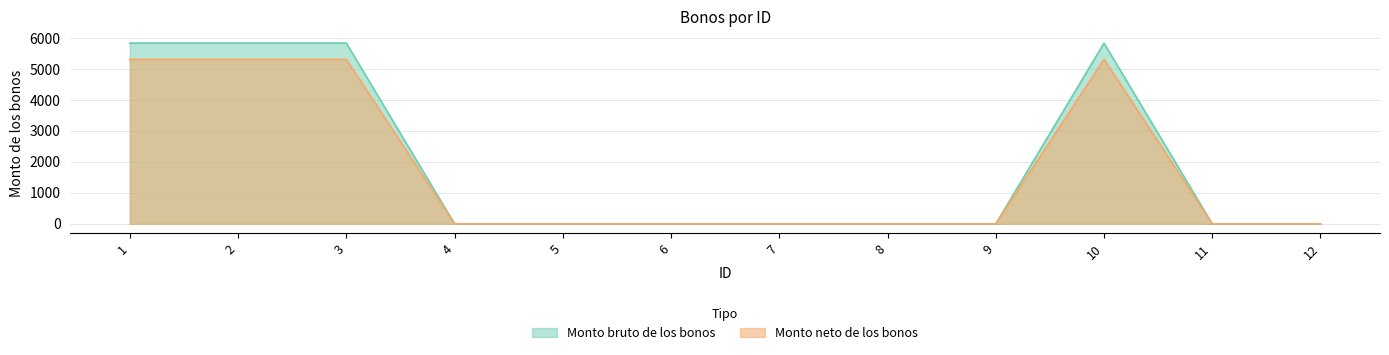

At which category is the sum across all series the highest?

1